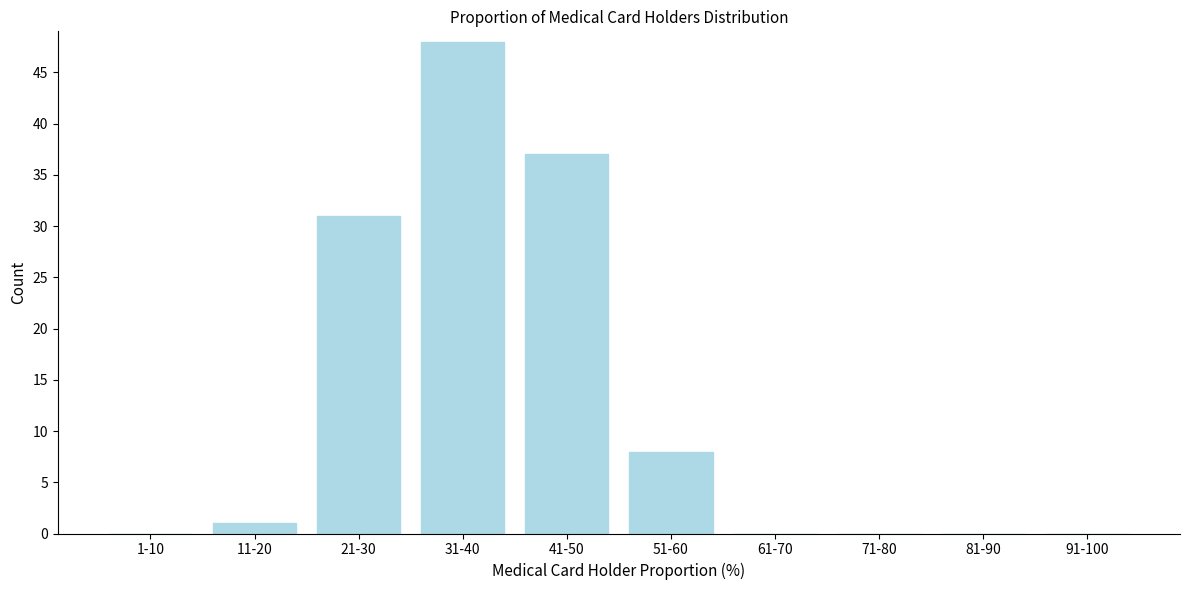

Reading right to left, what are all the values shown in this chart?

91-100=0	81-90=0	71-80=0	61-70=0	51-60=8	41-50=37	31-40=48	21-30=31	11-20=1	1-10=0